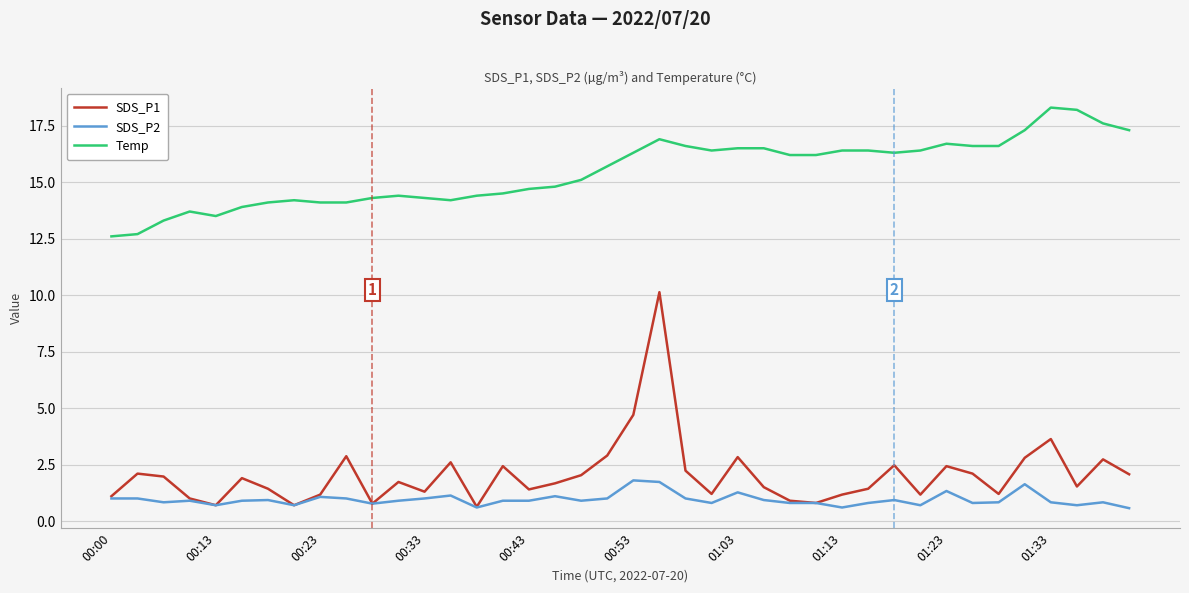

Which series has the largest total across all categories?

Temp